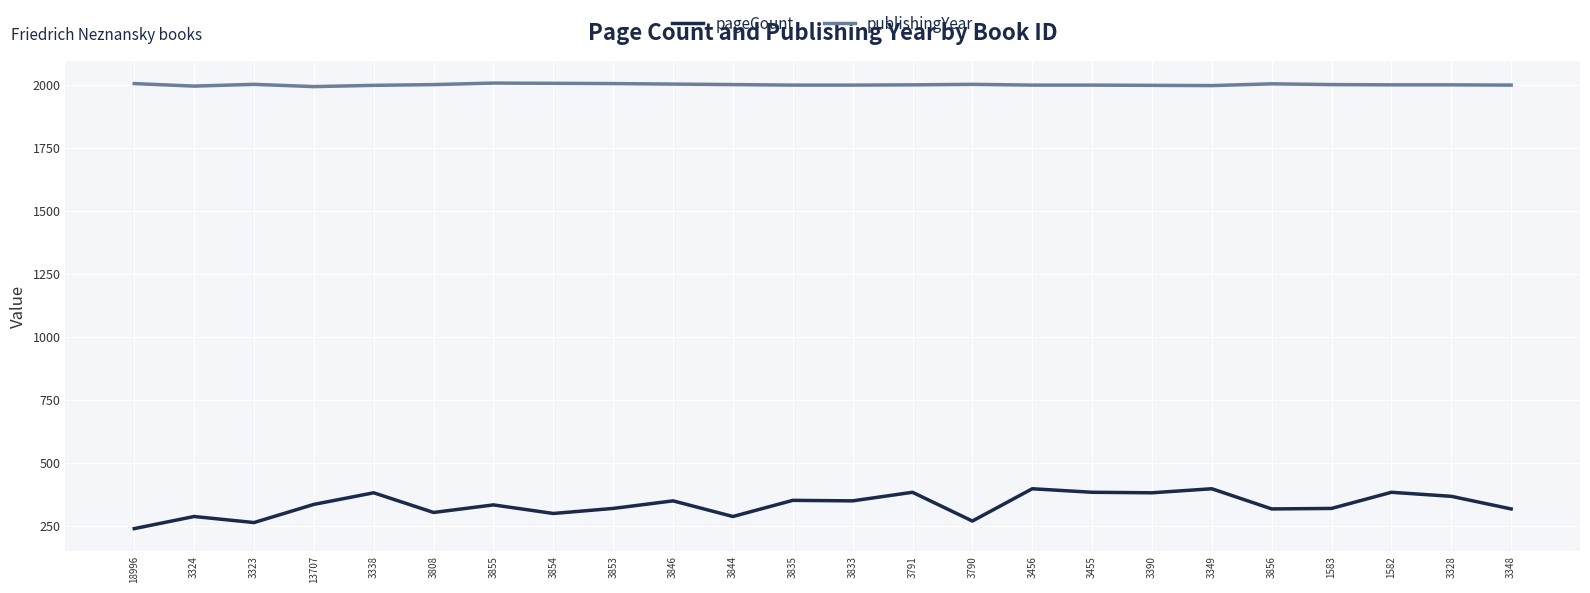

True or false: pageCount and publishingYear intersect in this chart.

False